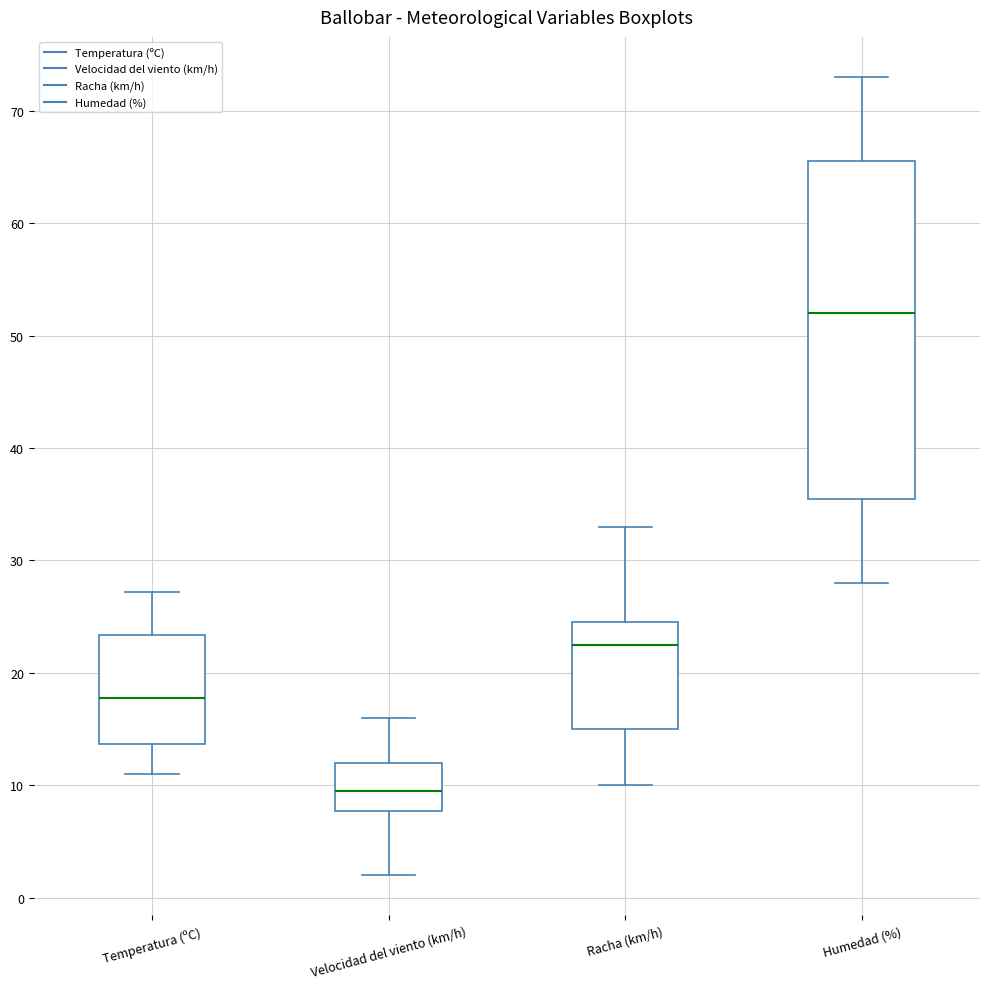

Comparing the boxes themselves (not the whiskers), which one is the tallest?

Humedad (%)